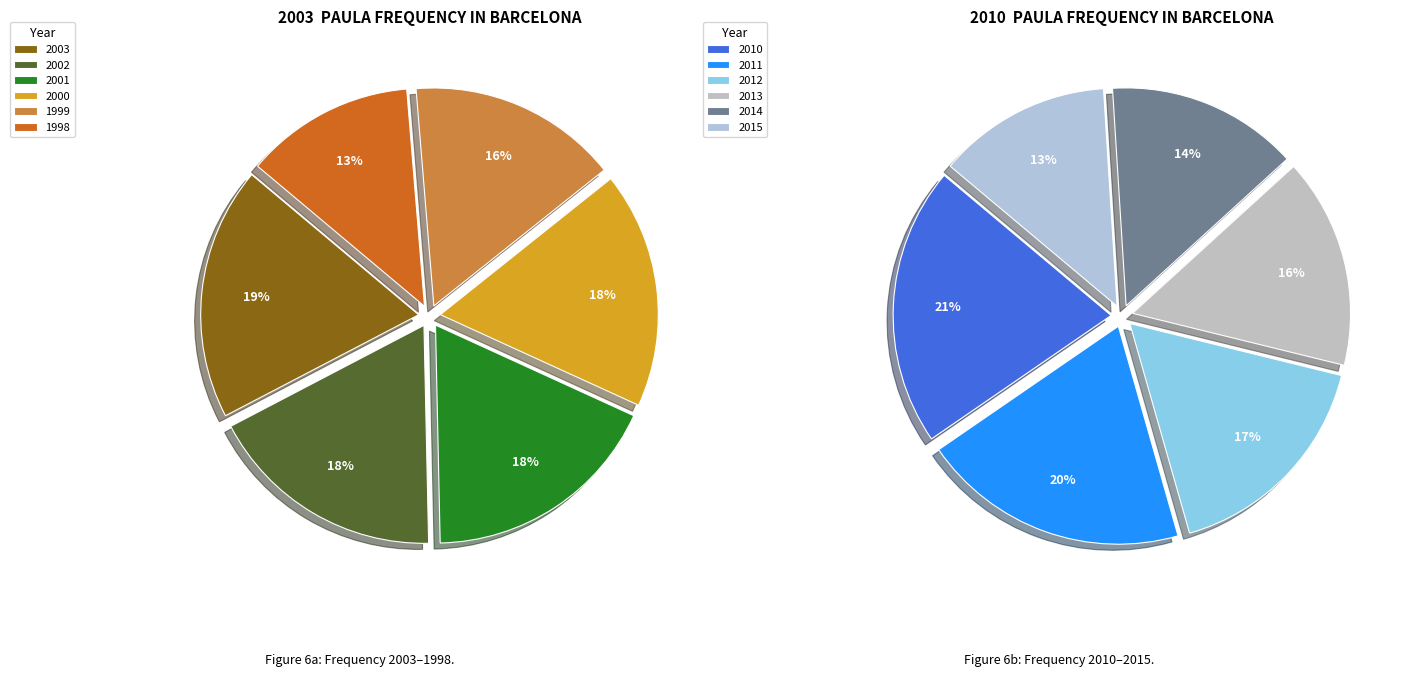

Approximately how many times larger is the value at 2012 compared to 2015?

1.3